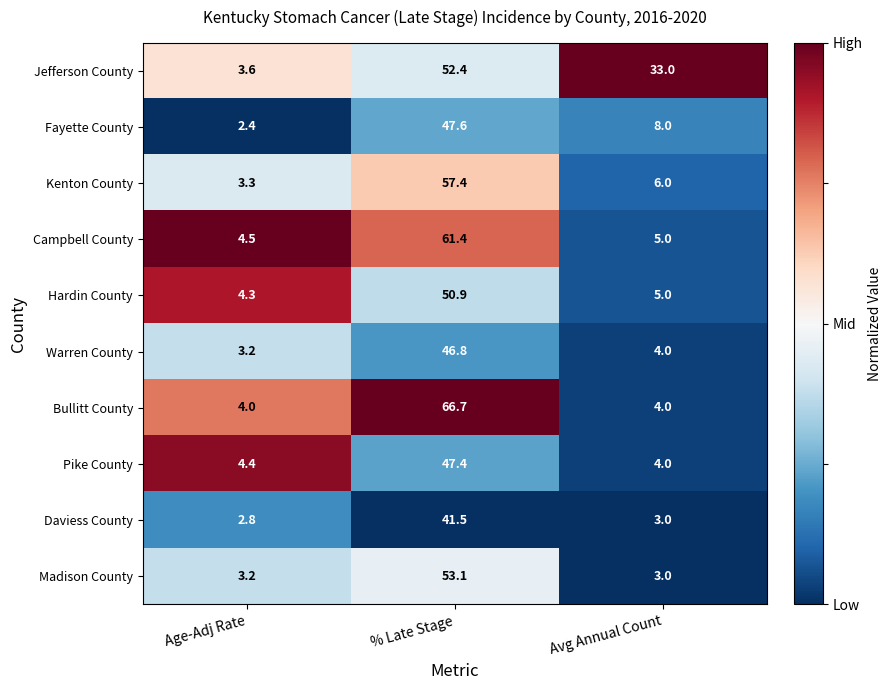

What is the total value across all series at Avg Annual Count?

75.0